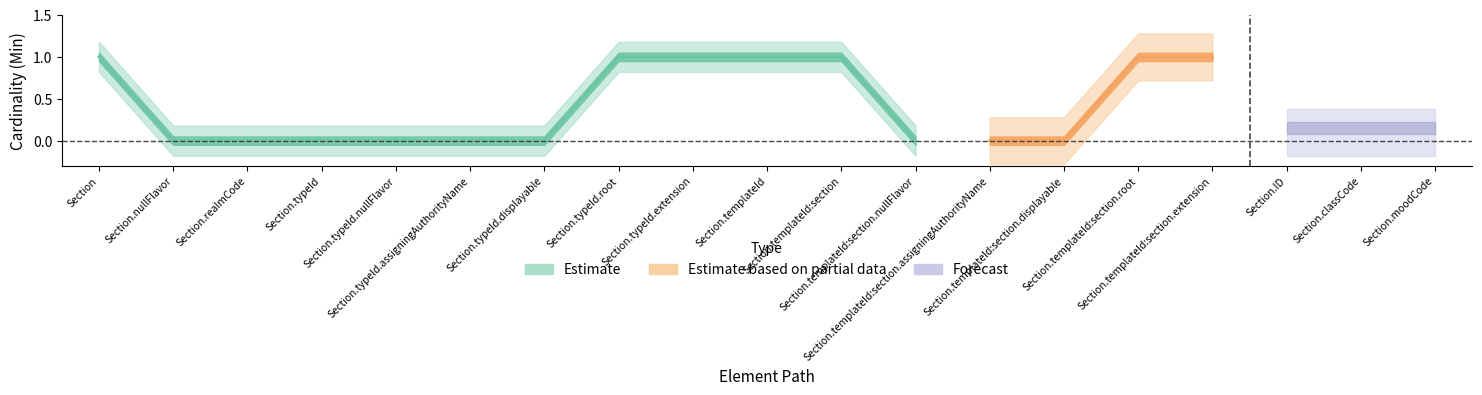

What is the difference between the maximum and minimum values in the Min series?

1